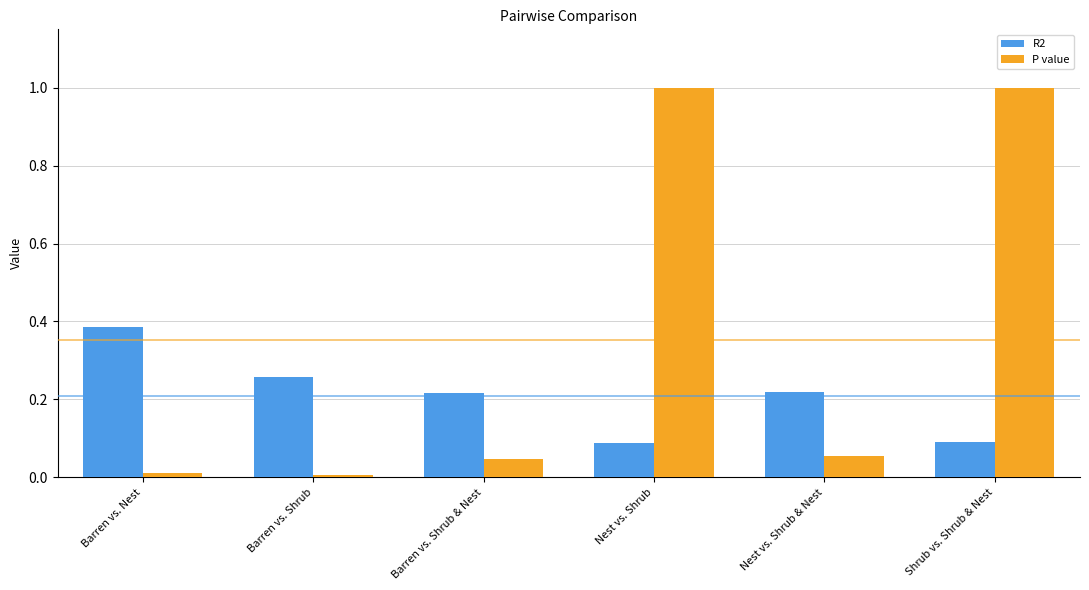

Reading left to right, transcribe all the data shown in this chart.

R2: 0.4	0.3	0.2	0.1	0.2	0.1
P value: 0.0	0.0	0.0	1.0	0.1	1.0